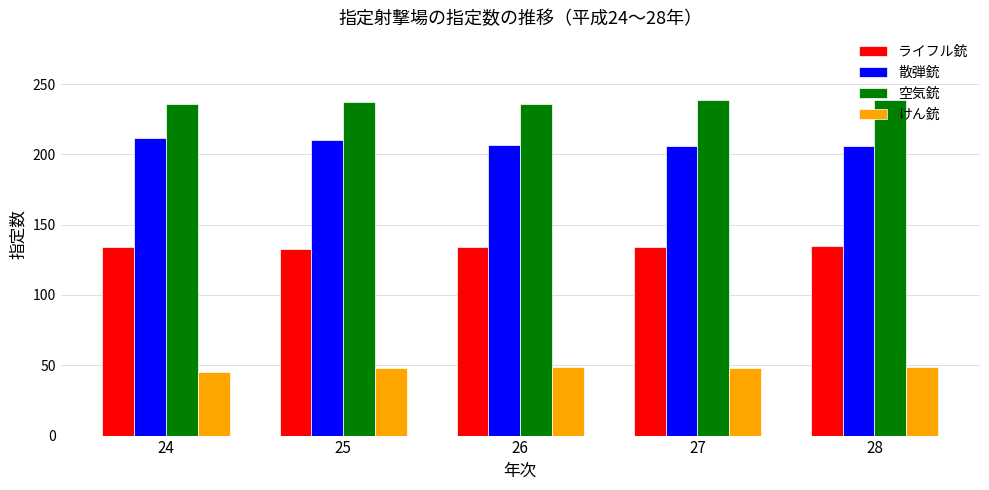

How many values in the けん銃 series are below 48?

1